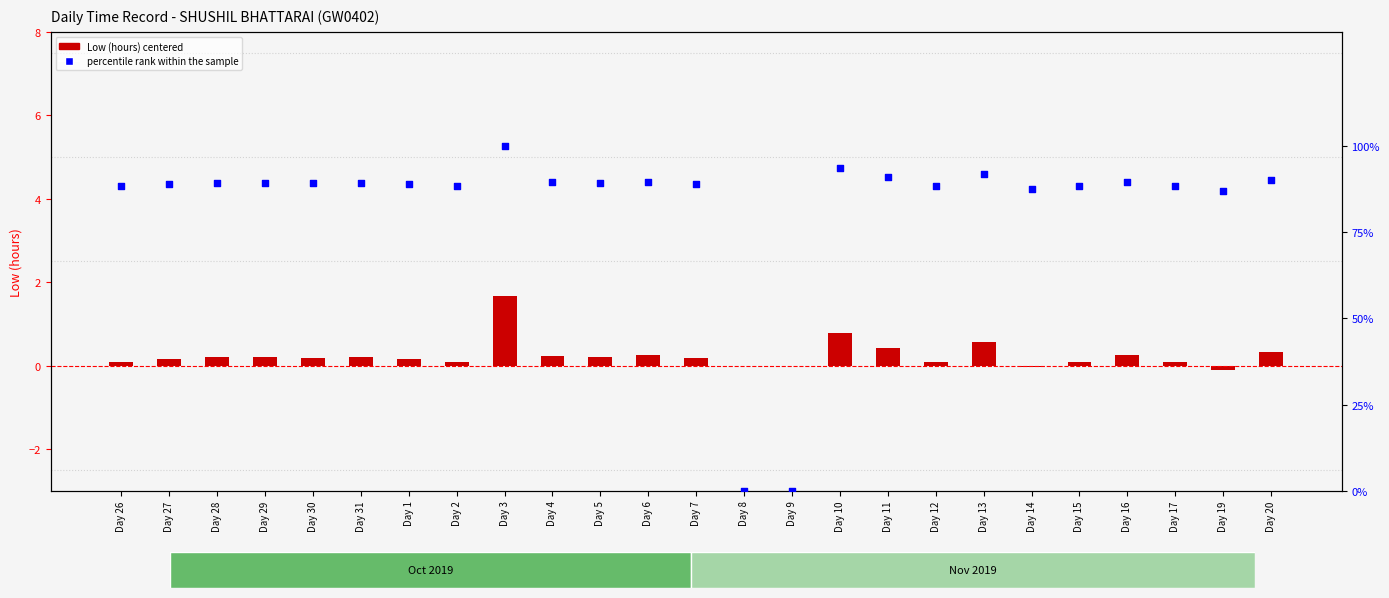

At which category is the sum across all series the highest?

Day 3